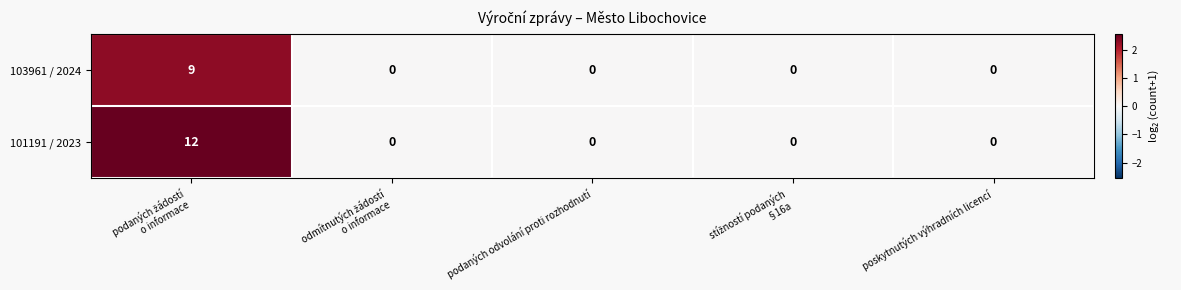

Which series has the largest range (max minus min)?

101191 / 2023